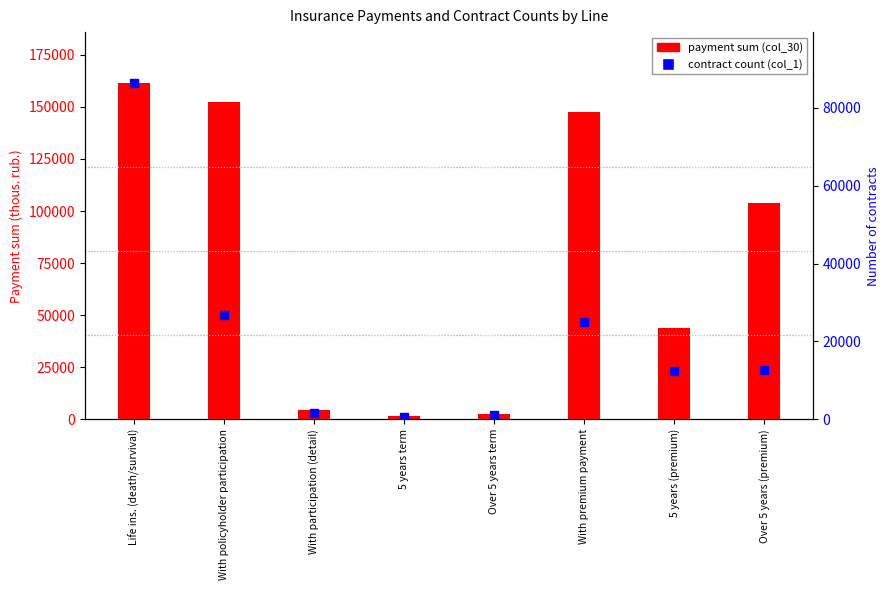

Which series has the largest total across all categories?

payment sum (col_30)